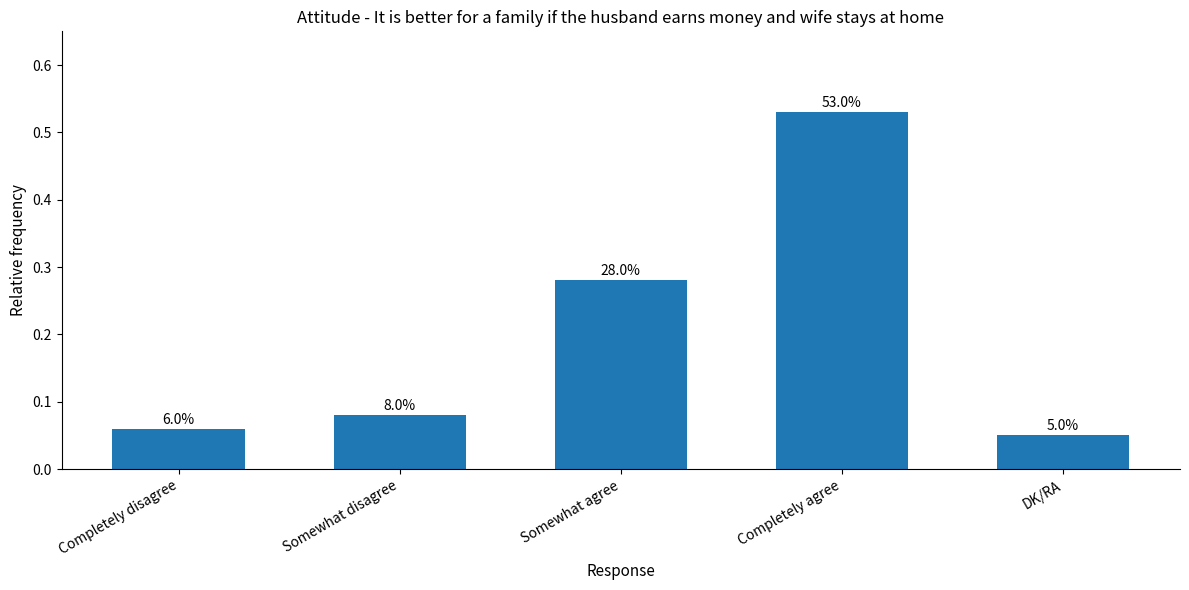

Is it true that the value at DK/RA is 0.0?

False